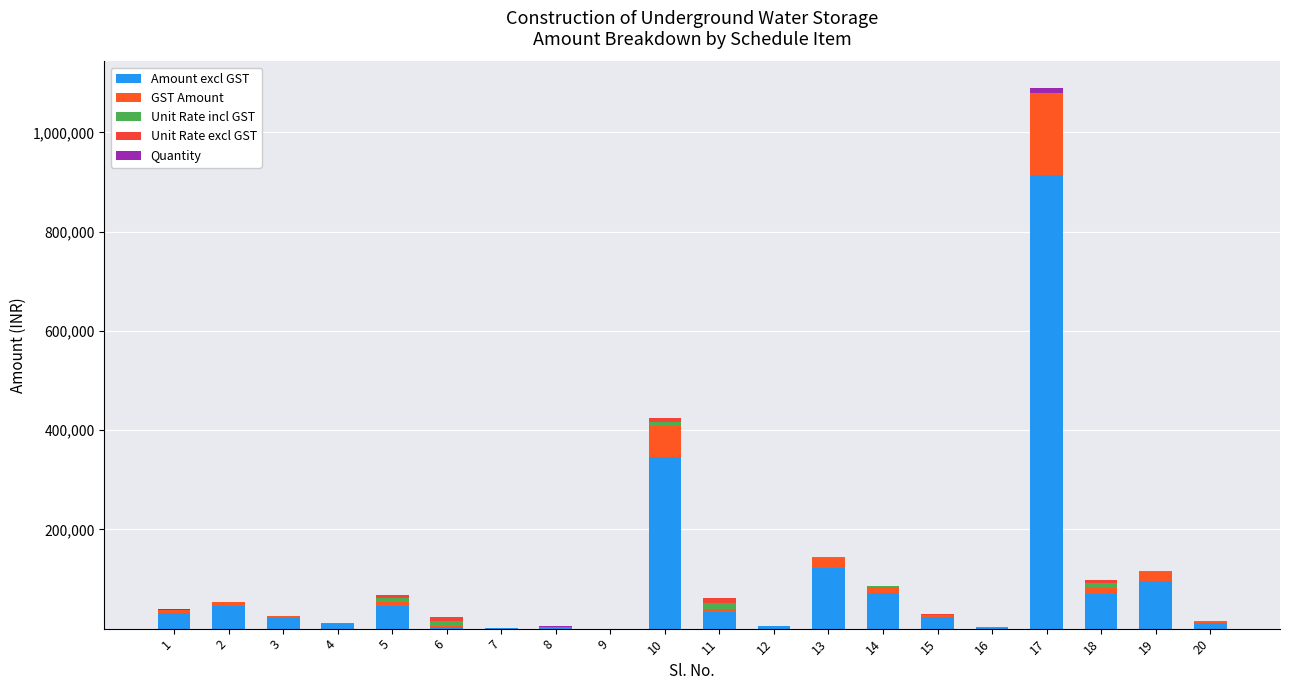

Where is Quantity nearest to the value 5000?

2